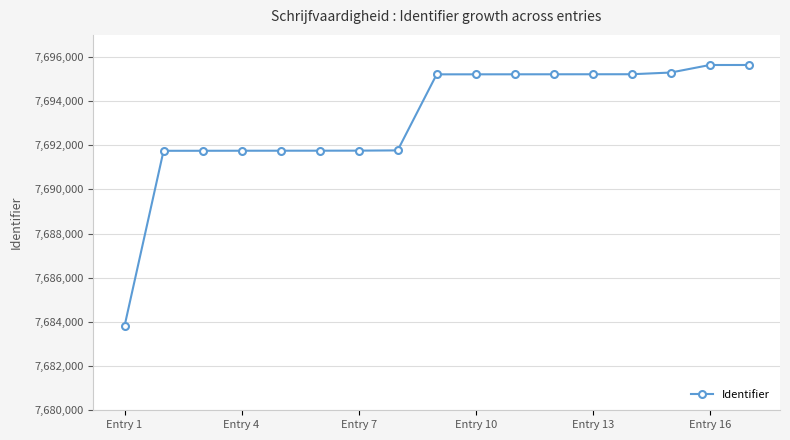

How many data points does each series have?

17